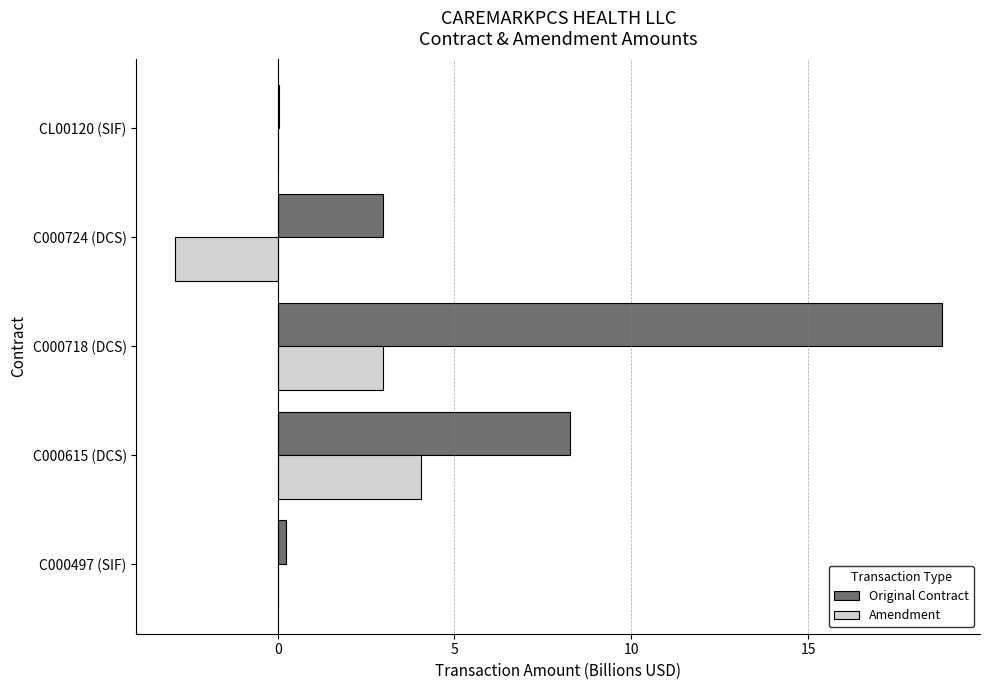

Count the number of data series in this chart.

2